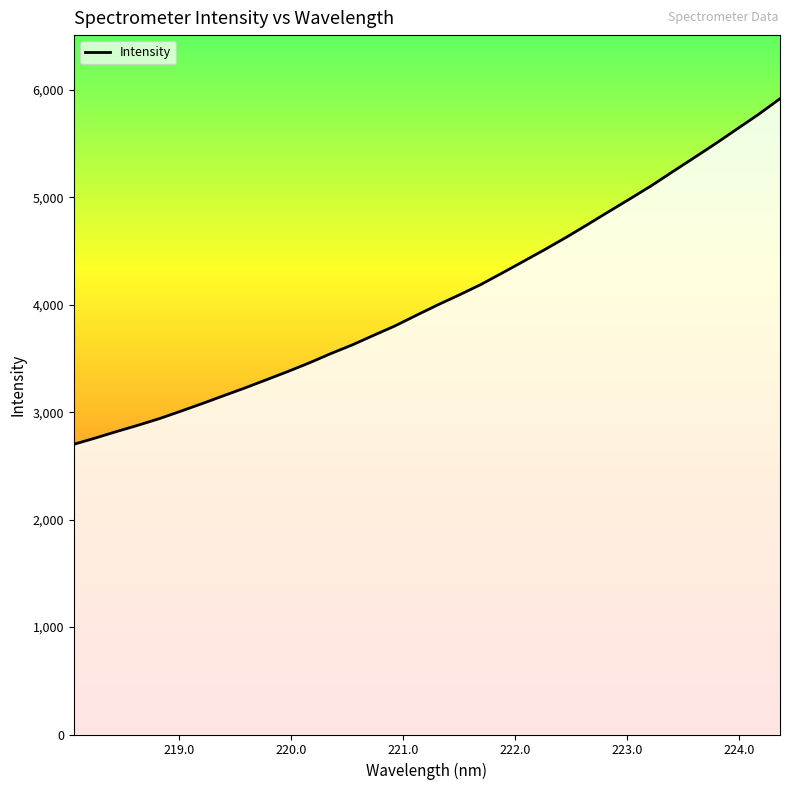

What is the smallest value displayed?

2701.6